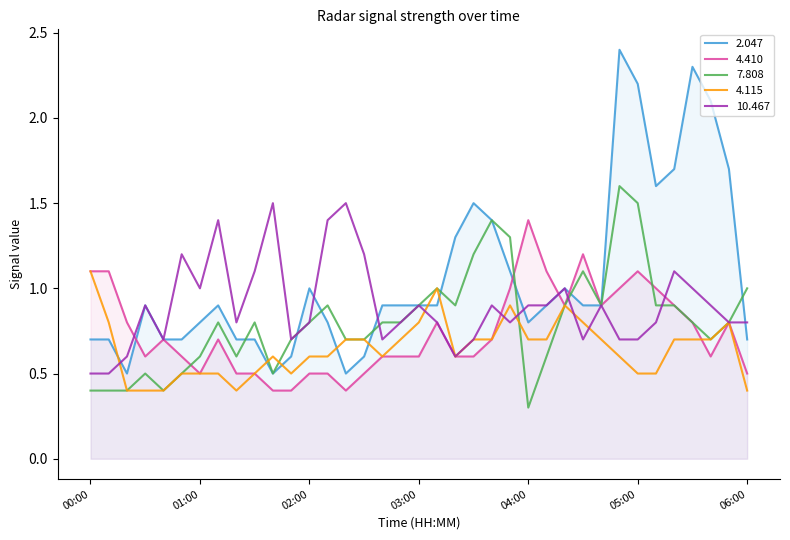

What is the sum of all 7.808 values?

30.0